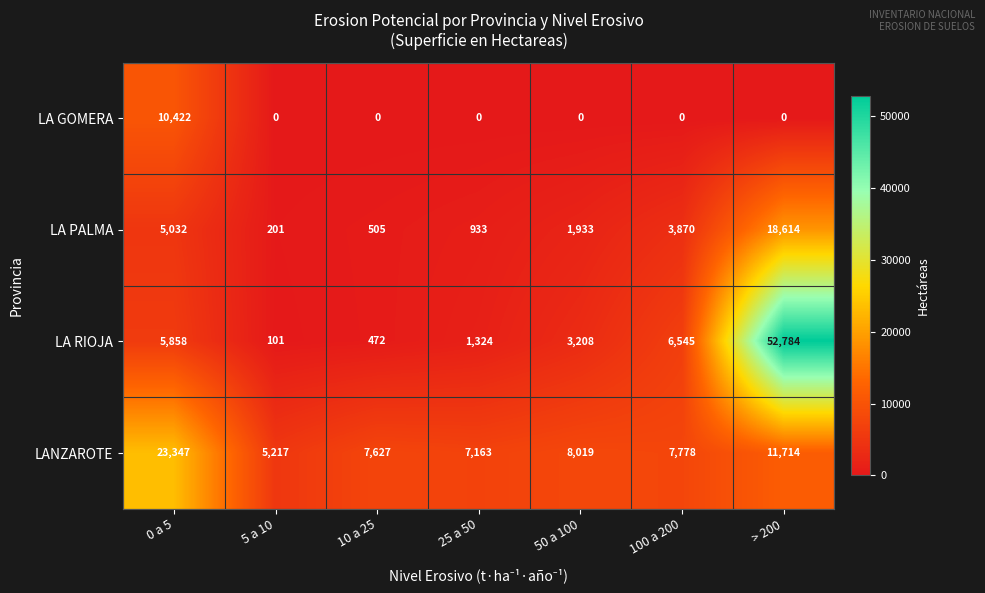

Rank the series by their maximum value, from highest to lowest.

LA RIOJA, LANZAROTE, LA PALMA, LA GOMERA